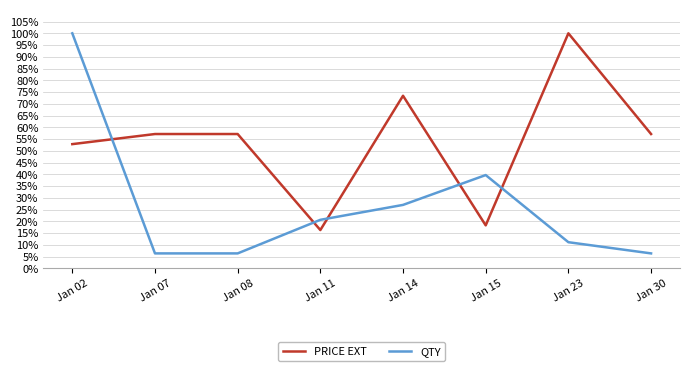

True or false: QTY and PRICE EXT cross at least once.

True